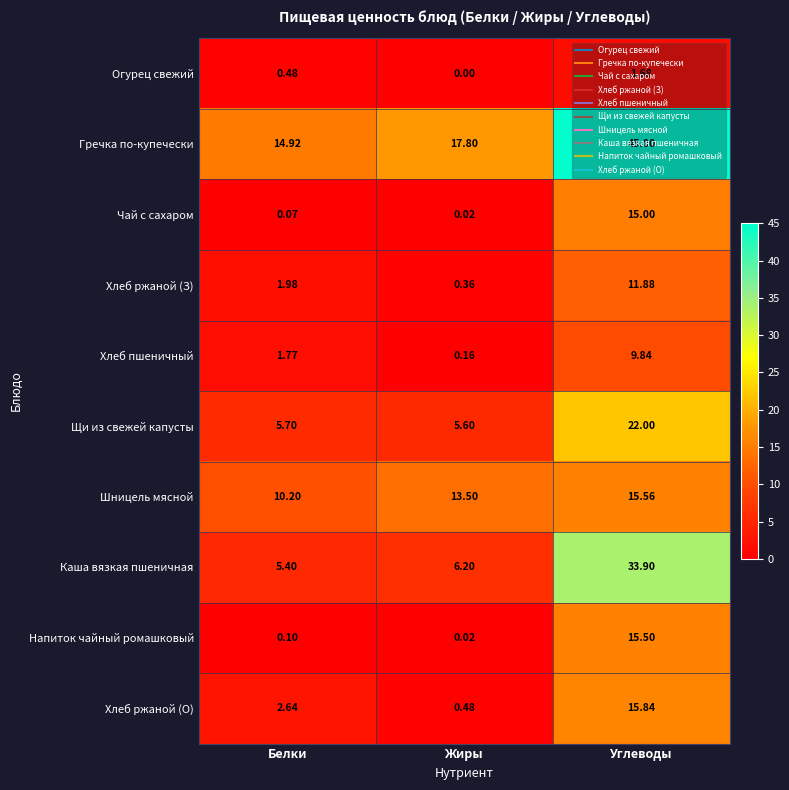

At which label does Гречка по-купечески first exceed 17?

Жиры